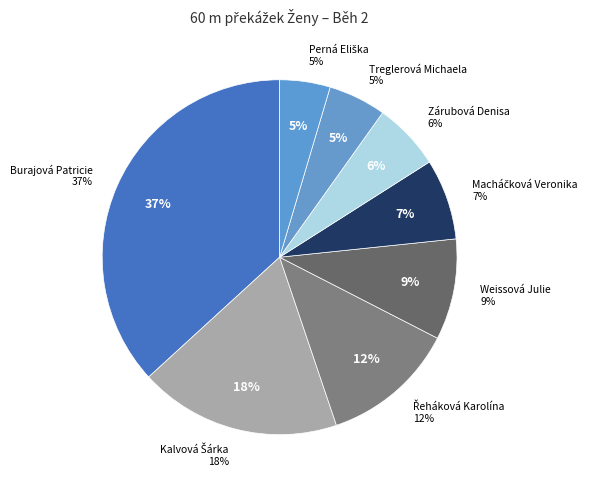

Is there any slice that represents more than half of the pie?

No